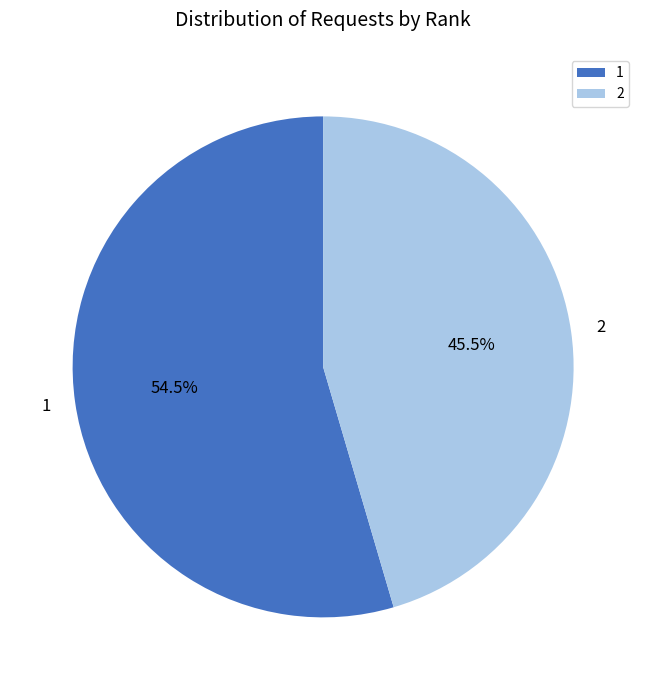

What is the ratio of the value at 1 to the value at 2?

1.2